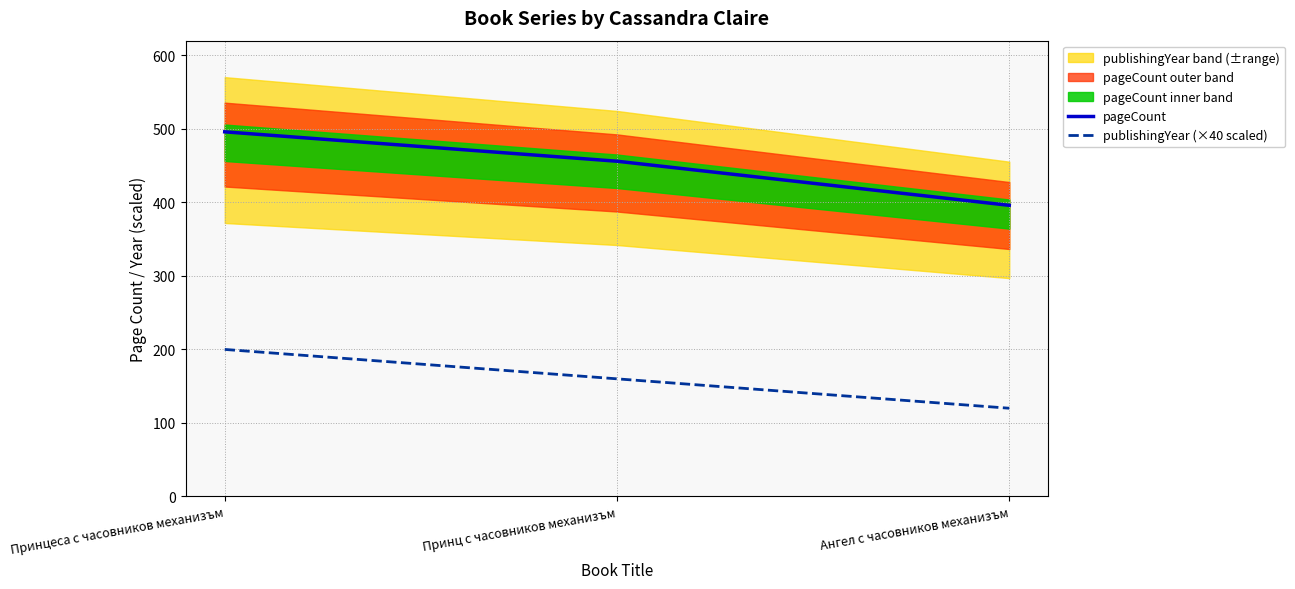

Which series has the largest range (max minus min)?

pageCount